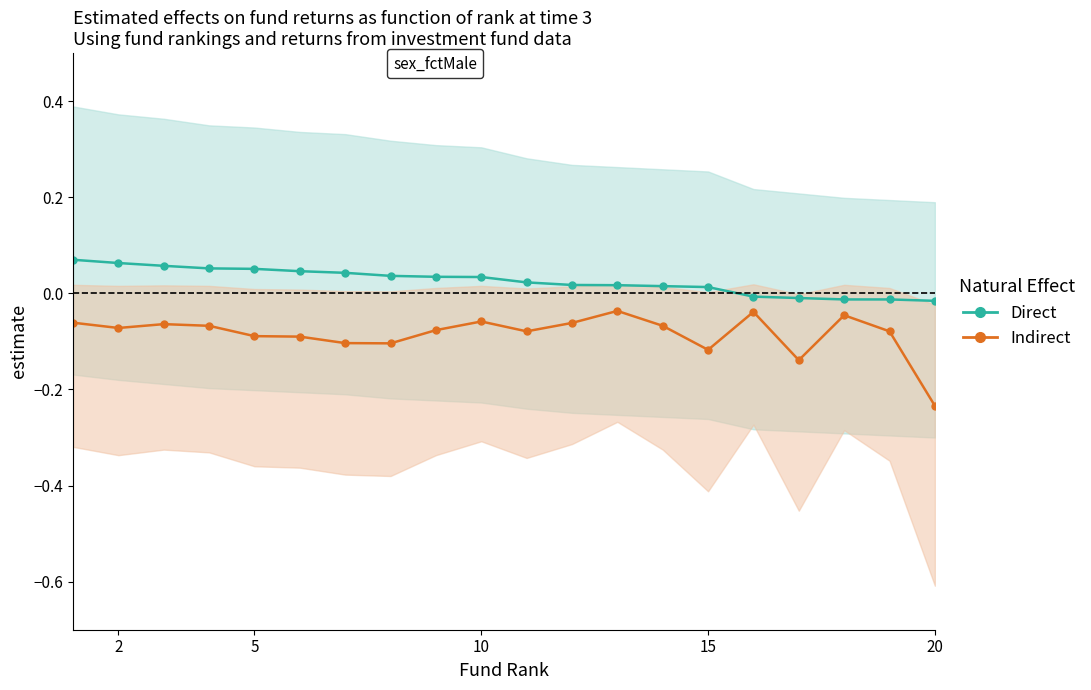

Which series has the largest range (max minus min)?

Indirect